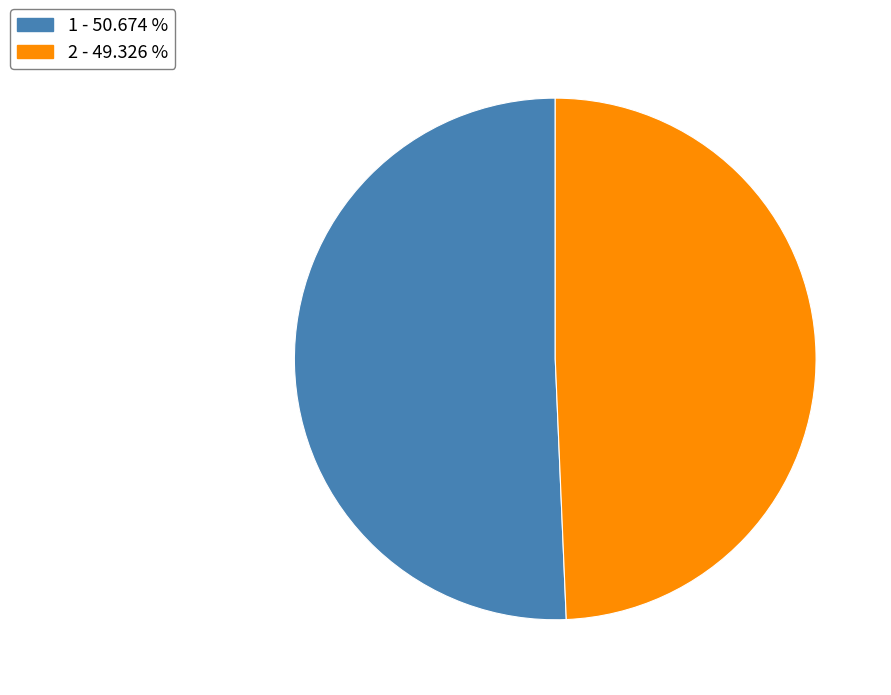

Which category accounts for the majority?

1